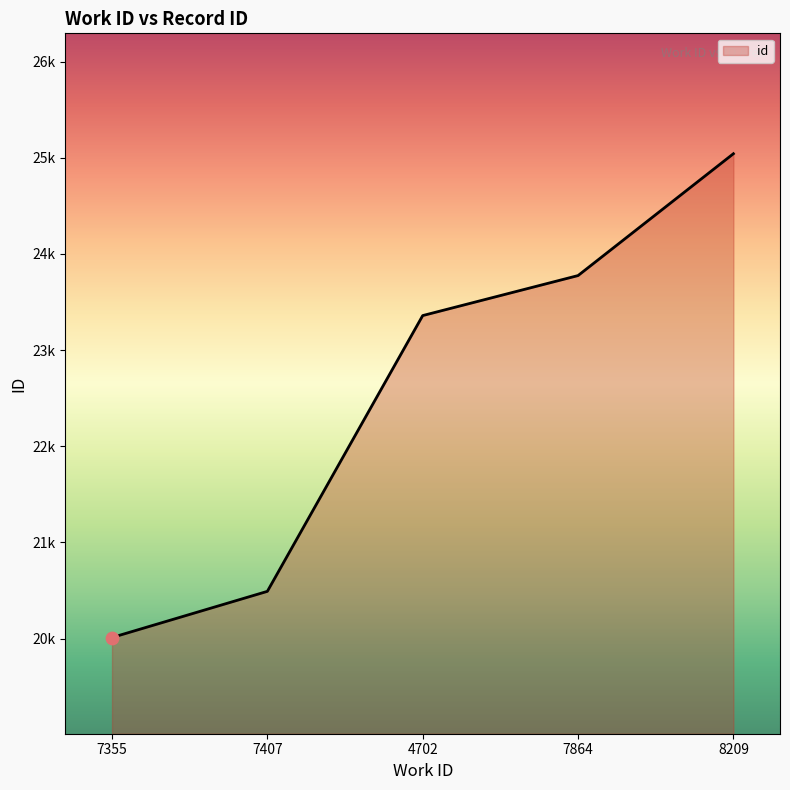

What is the change in value from 7864 to 8209?

+1267